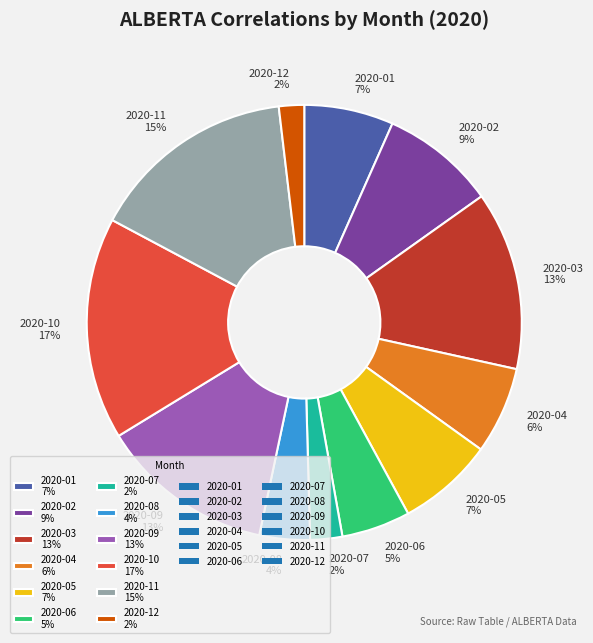

To the nearest percent, what portion does 2020-01 represent?

7%